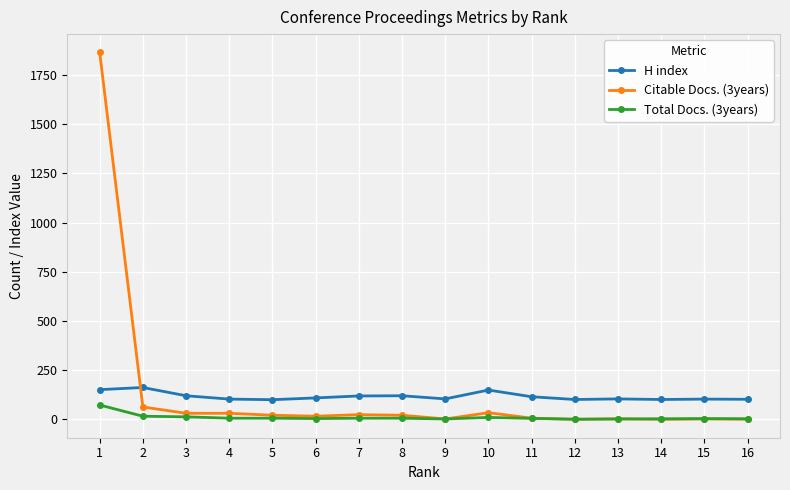

What is the maximum value shown in the chart?

1864